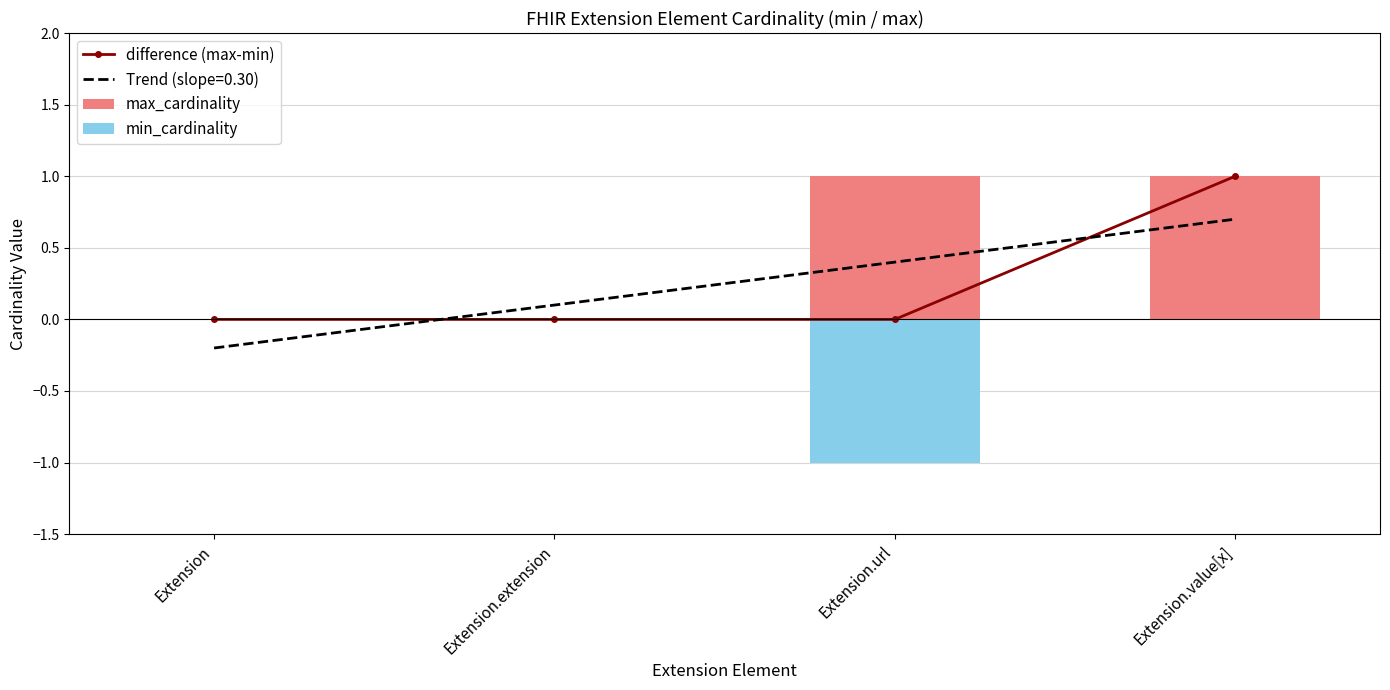

What is the label of the 4th bar from the left?

Extension.value[x]